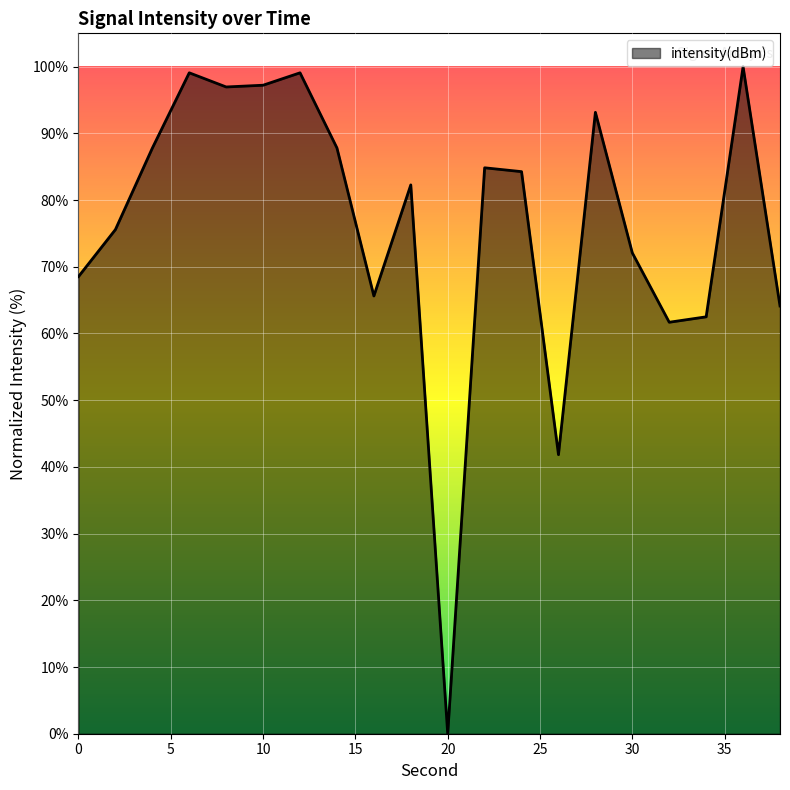

What is the maximum value shown in the chart?

100.0